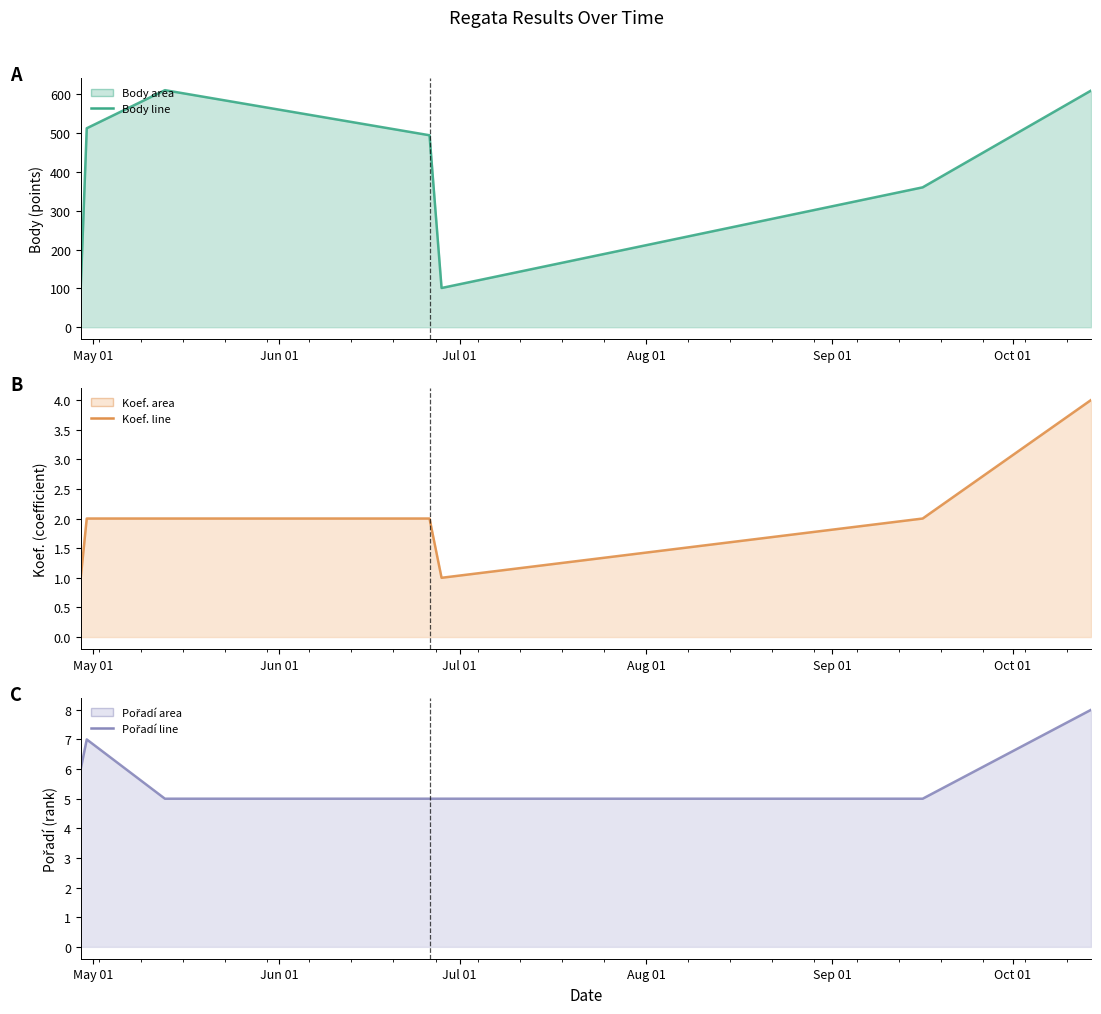

In Body (line), how many points are higher than both neighbors (excluding endpoints)?

1